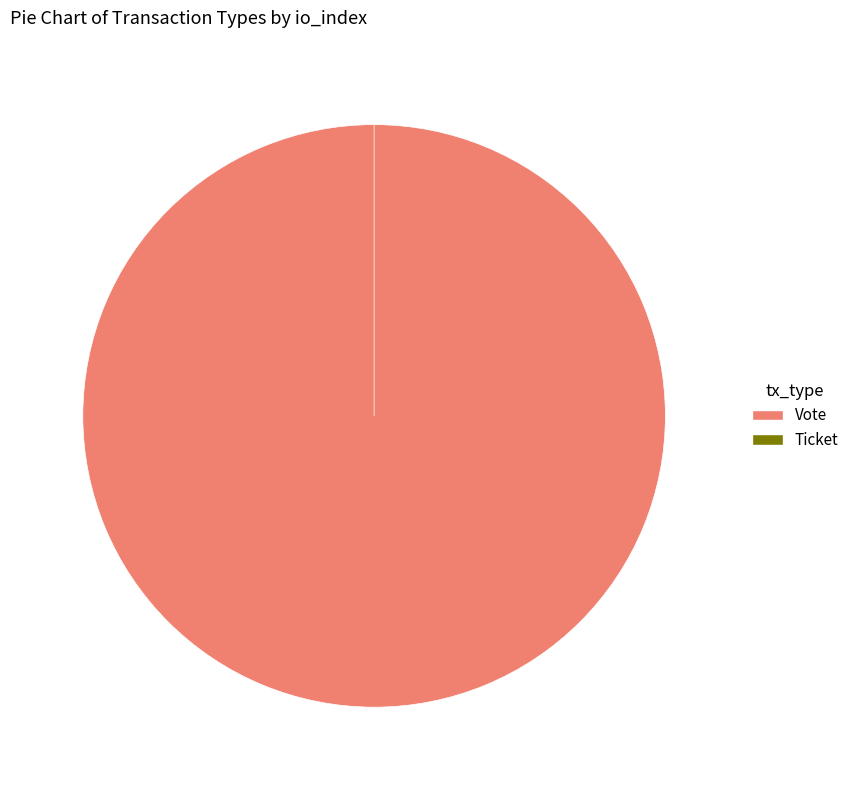

Does any single category account for the majority?

Yes